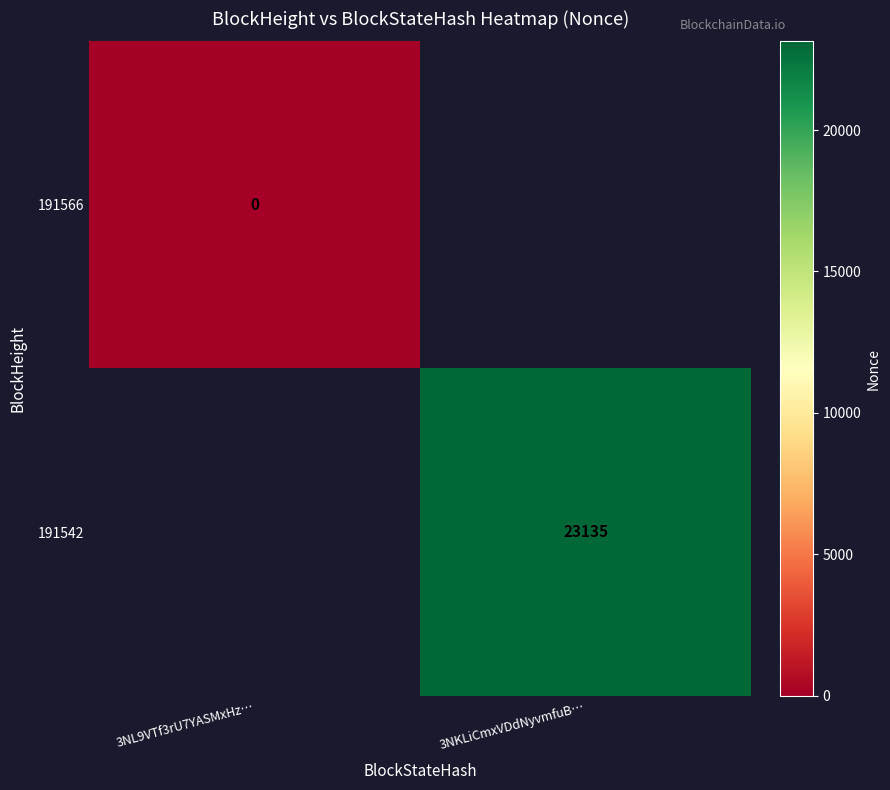

True or false: 191542 has a value of 23135 at 3NKLiCmxVDdNyvmfuB….

True